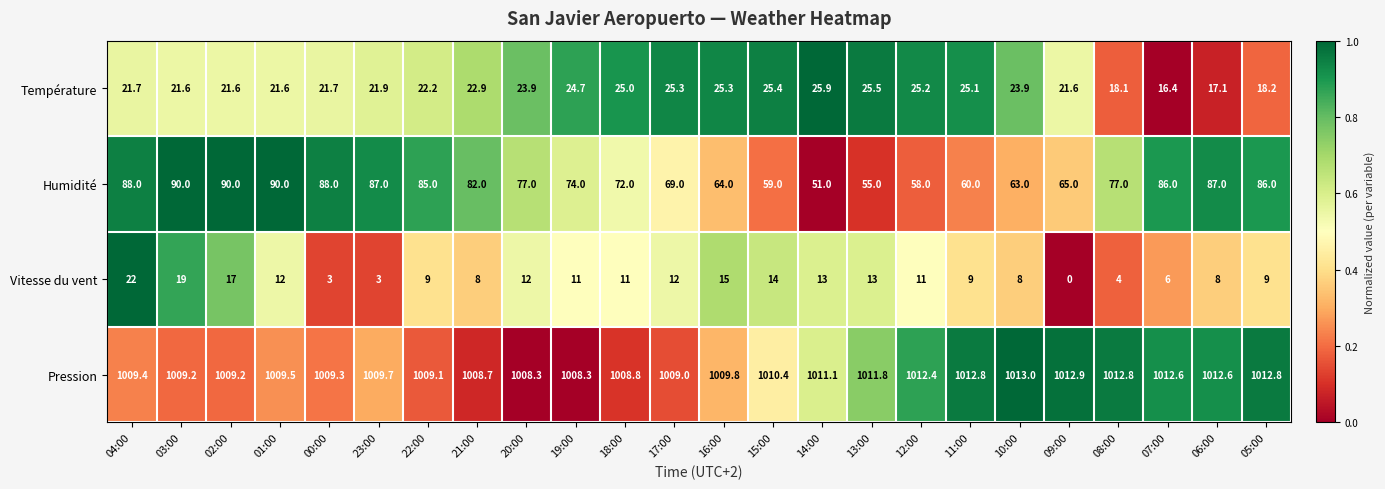

At 03:00, list the series in order from smallest to largest.

Vitesse du vent, Température, Humidité, Pression